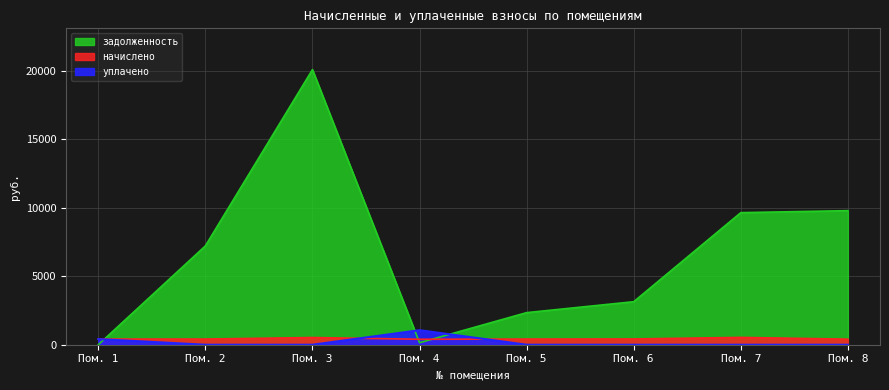

How many data points in начислено are less than 413?

3